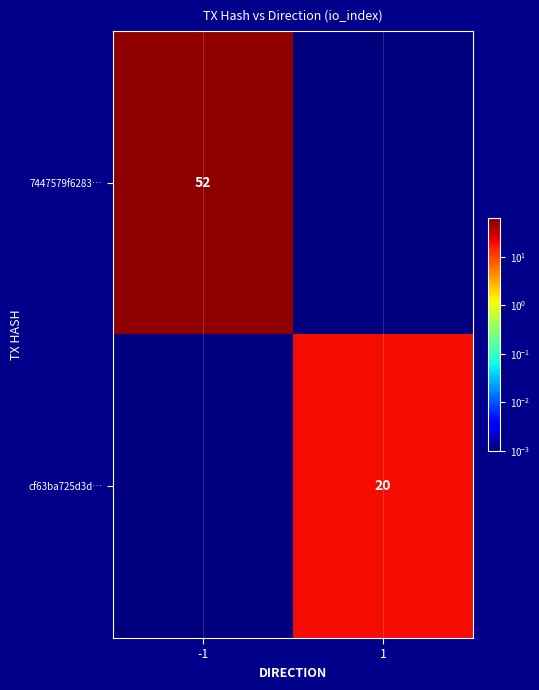

Is it true that 7447579f6283… equals 90.6 at -1?

False